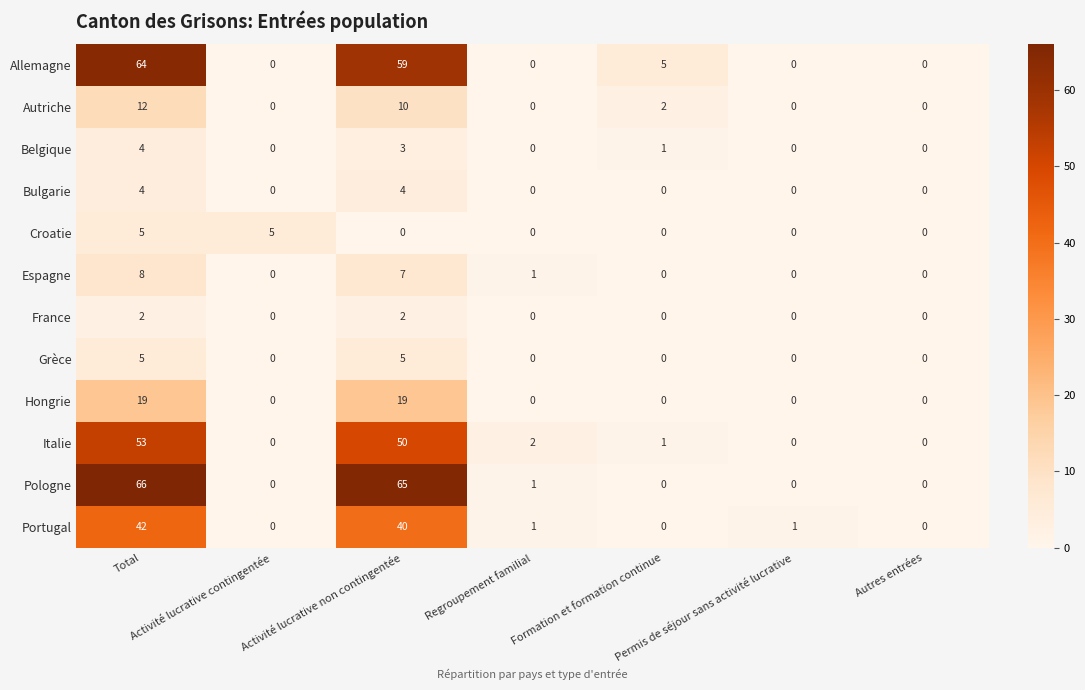

Which series has the widest spread of values?

Pologne